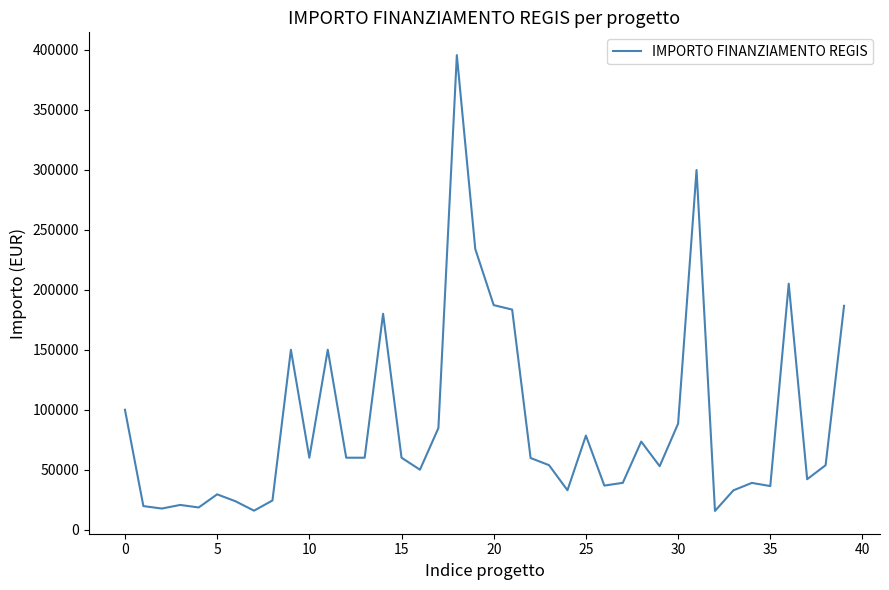

What is the minimum value shown in the chart?

15630.6